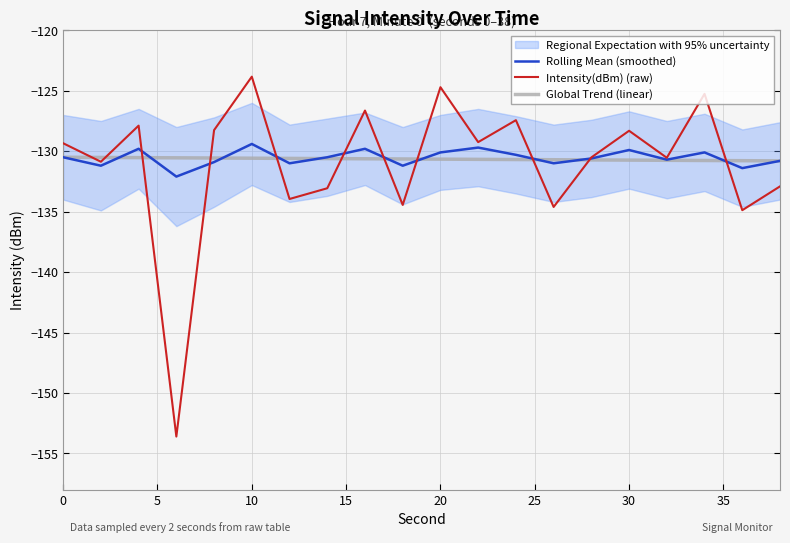

How many intersections are there between Intensity(dBm) (raw) and Global Trend (linear)?

11